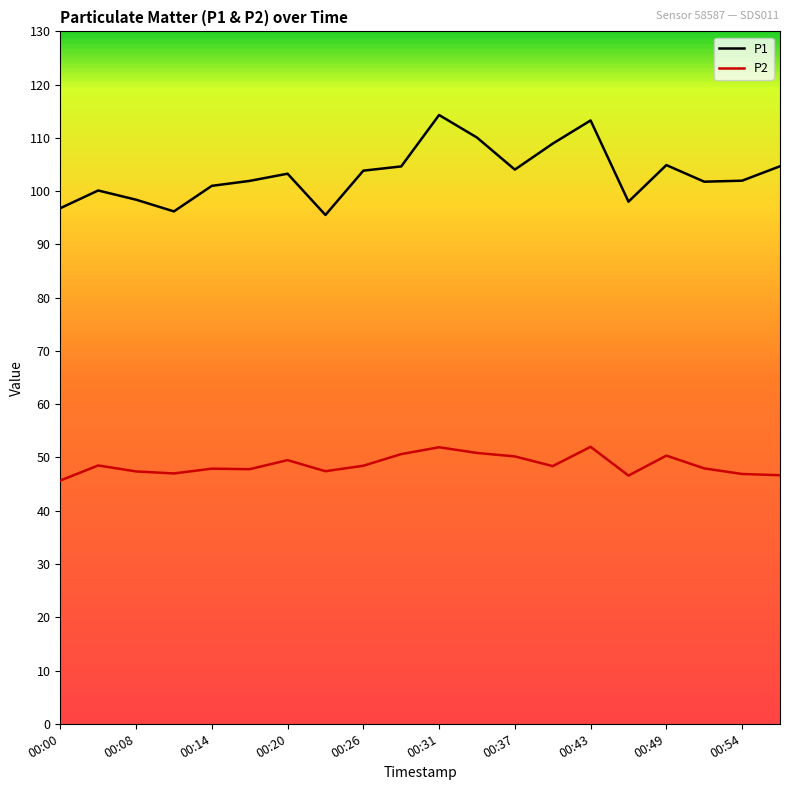

What is the lowest value of the P1 series?

95.5